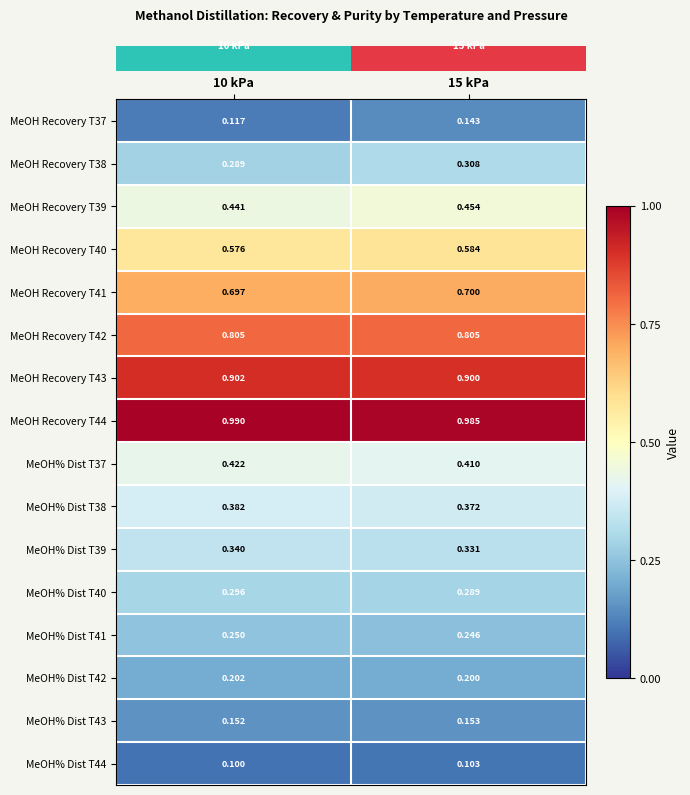

Is the value of MeOH% Dist T39 at 15 kPa greater than the value of MeOH Recovery T37 at 10 kPa?

Yes